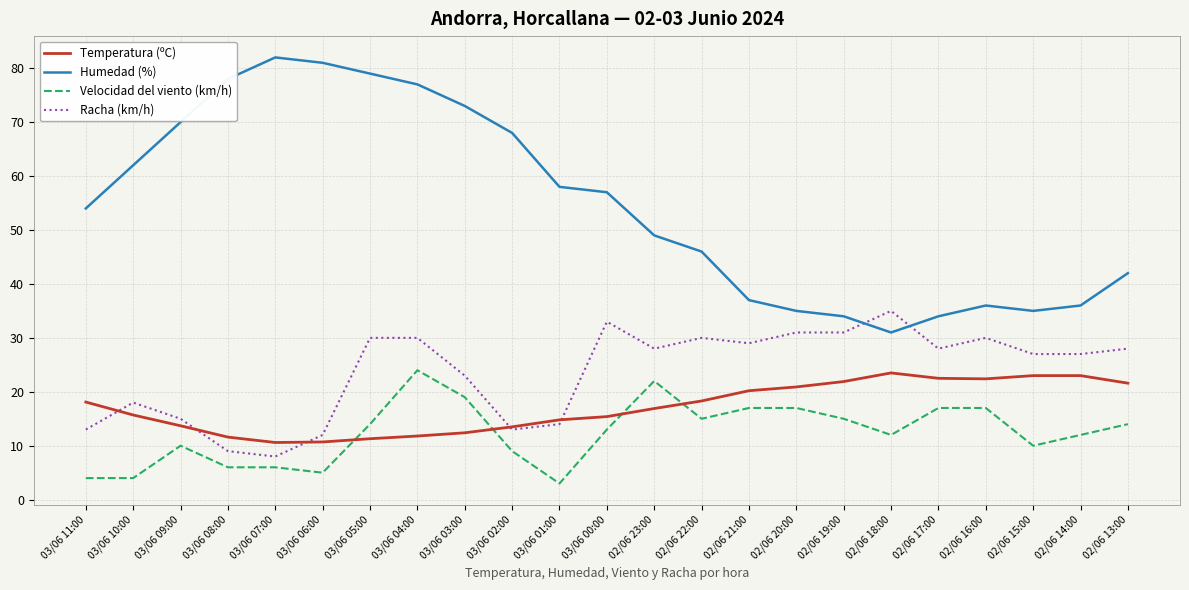

Between 03/06 07:00 and 02/06 14:00, which series saw the biggest shift?

Humedad (%)